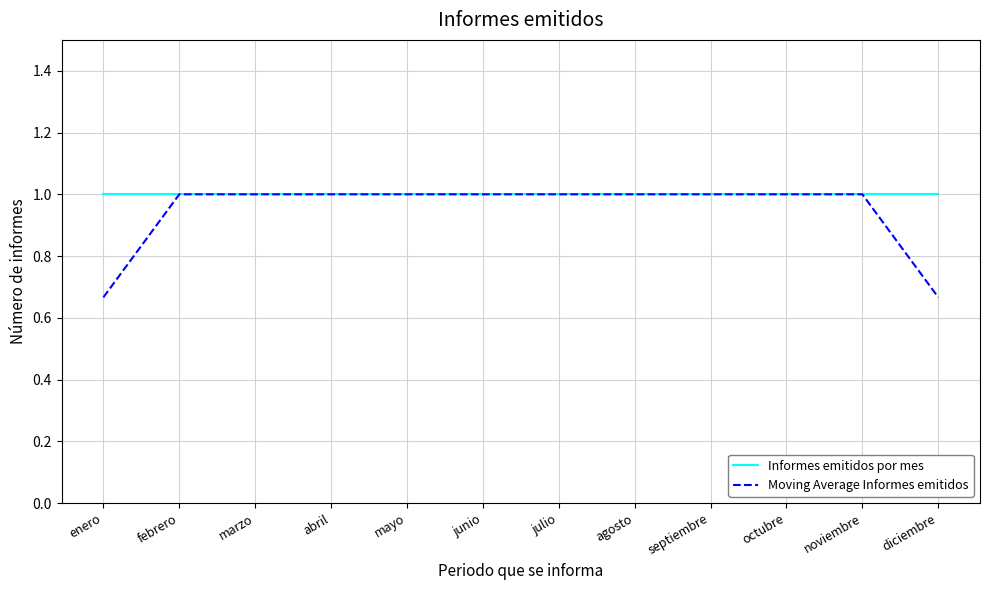

What is the average value of the Informes emitidos por mes series?

1.0